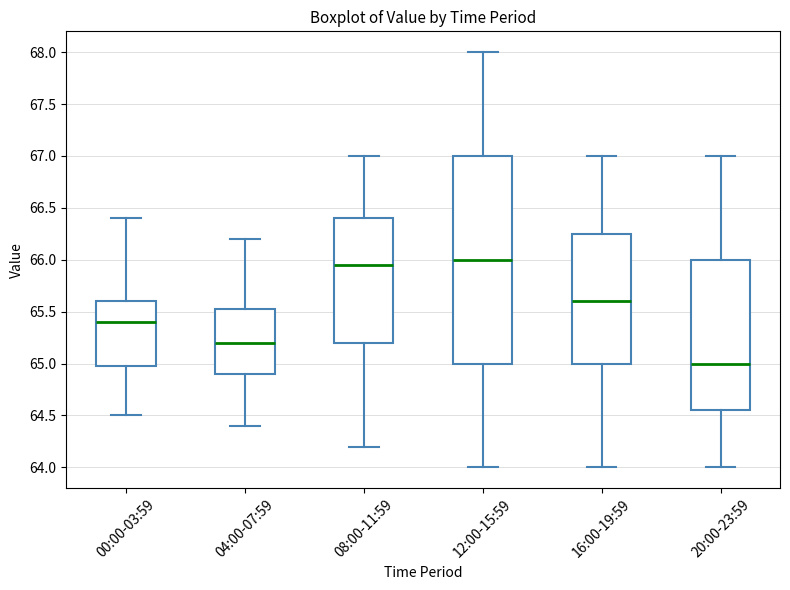

Reading left to right, read every box against the y-axis: the position of its median line, the range the box covers, and the ends of its whiskers. The values are not printed on the chart, so give them approximately, as read against the axis.

00:00-03:59: median 65.40, box 65.00 to 65.60, whiskers 64.50 to 66.40
04:00-07:59: median 65.20, box 64.90 to 65.55, whiskers 64.40 to 66.20
08:00-11:59: median 65.95, box 65.20 to 66.40, whiskers 64.20 to 67.00
12:00-15:59: median 66.00, box 65.00 to 67.00, whiskers 64.00 to 68.00
16:00-19:59: median 65.60, box 65.00 to 66.25, whiskers 64.00 to 67.00
20:00-23:59: median 65.00, box 64.55 to 66.00, whiskers 64.00 to 67.00